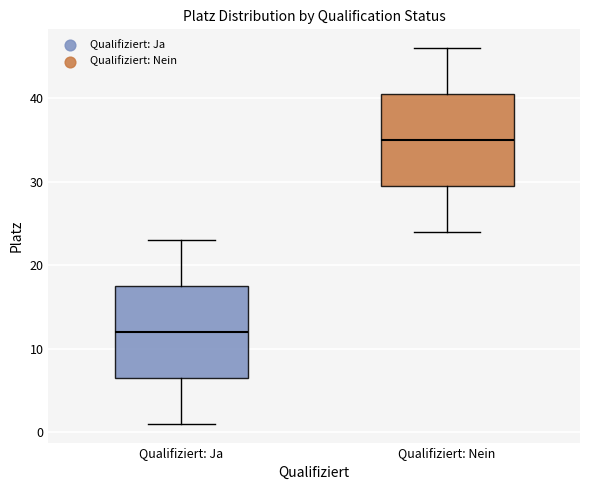

Which box's median line is the lowest?

Qualifiziert: Ja